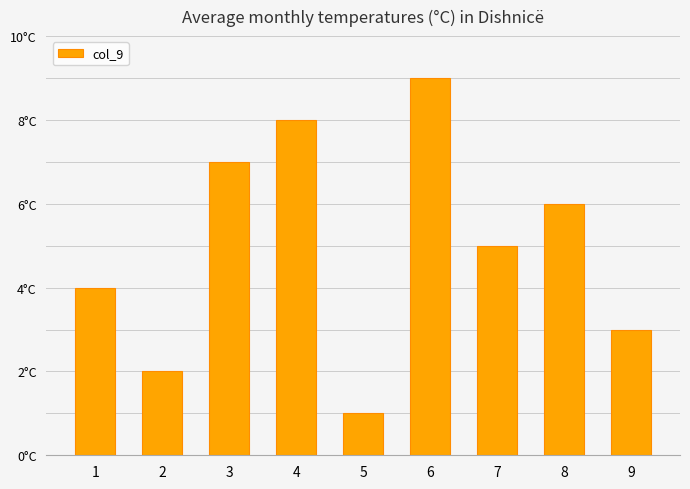

Are the bars grouped side by side (vs. stacked)?

No